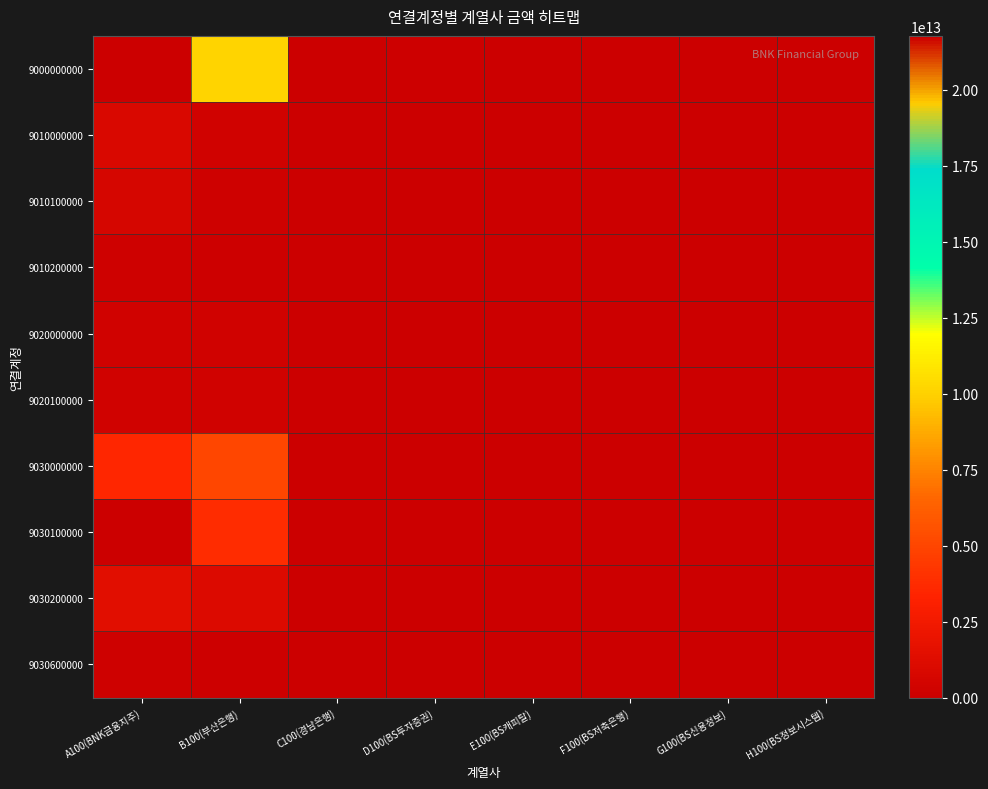

Rank the series at C100(경남은행) from highest to lowest value.

9000000000, 9030000000, 9030600000, 9030100000, 9010000000, 9010100000, 9010200000, 9020000000, 9020100000, 9030200000